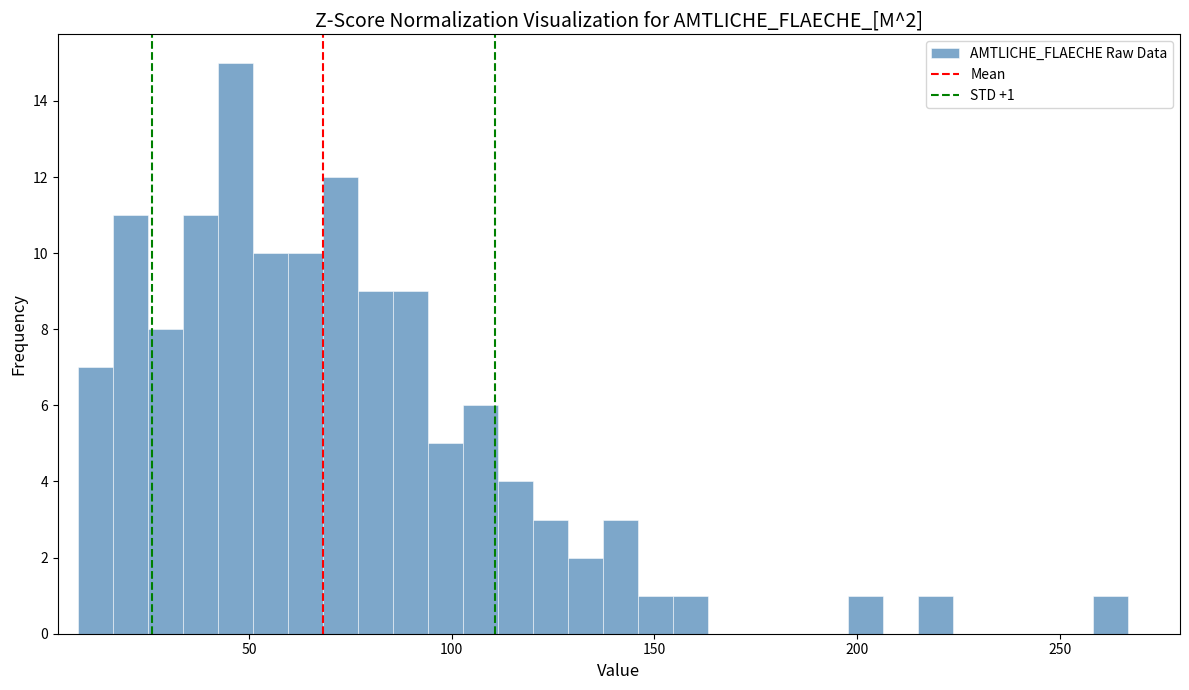

Around what value on the x-axis is the tallest bar? Give the approximate position of its centre, as read against the axis.

45